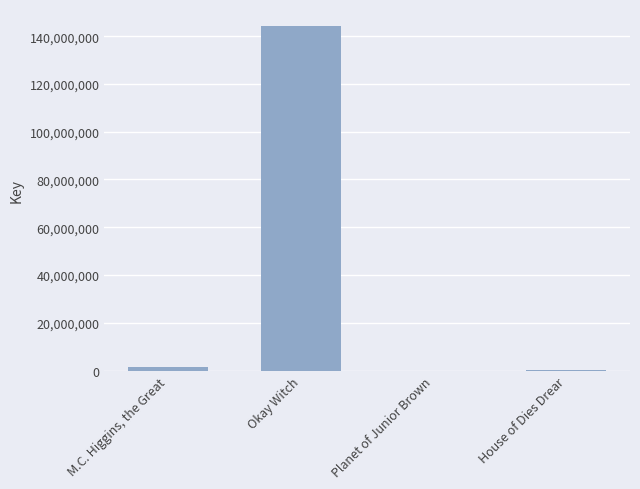

What is the average value?

36501037